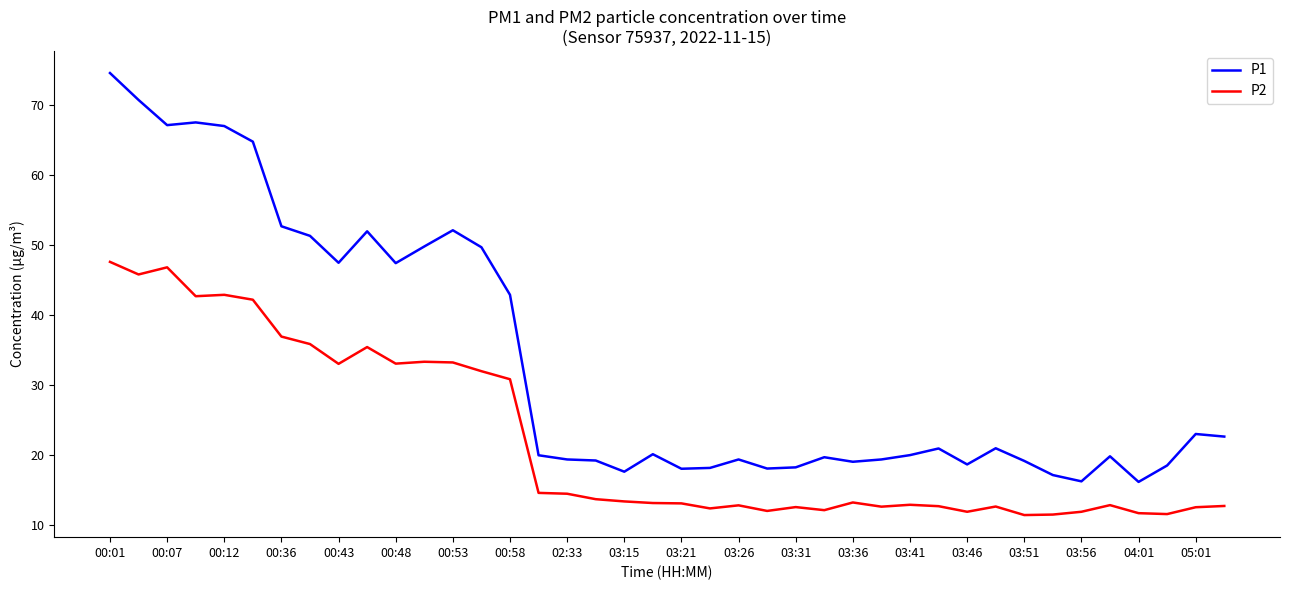

Does the chart have visible grid lines?

No